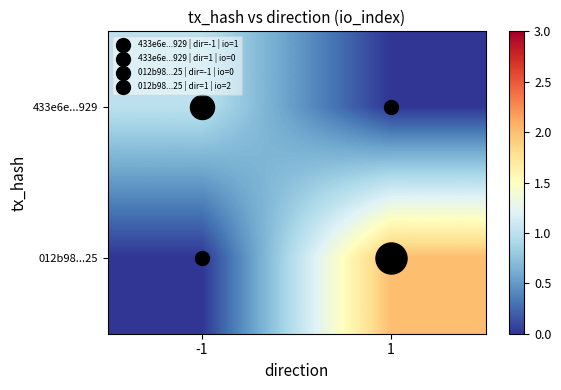

At 1, list the series in order from smallest to largest.

433e6e...929, 012b98...25